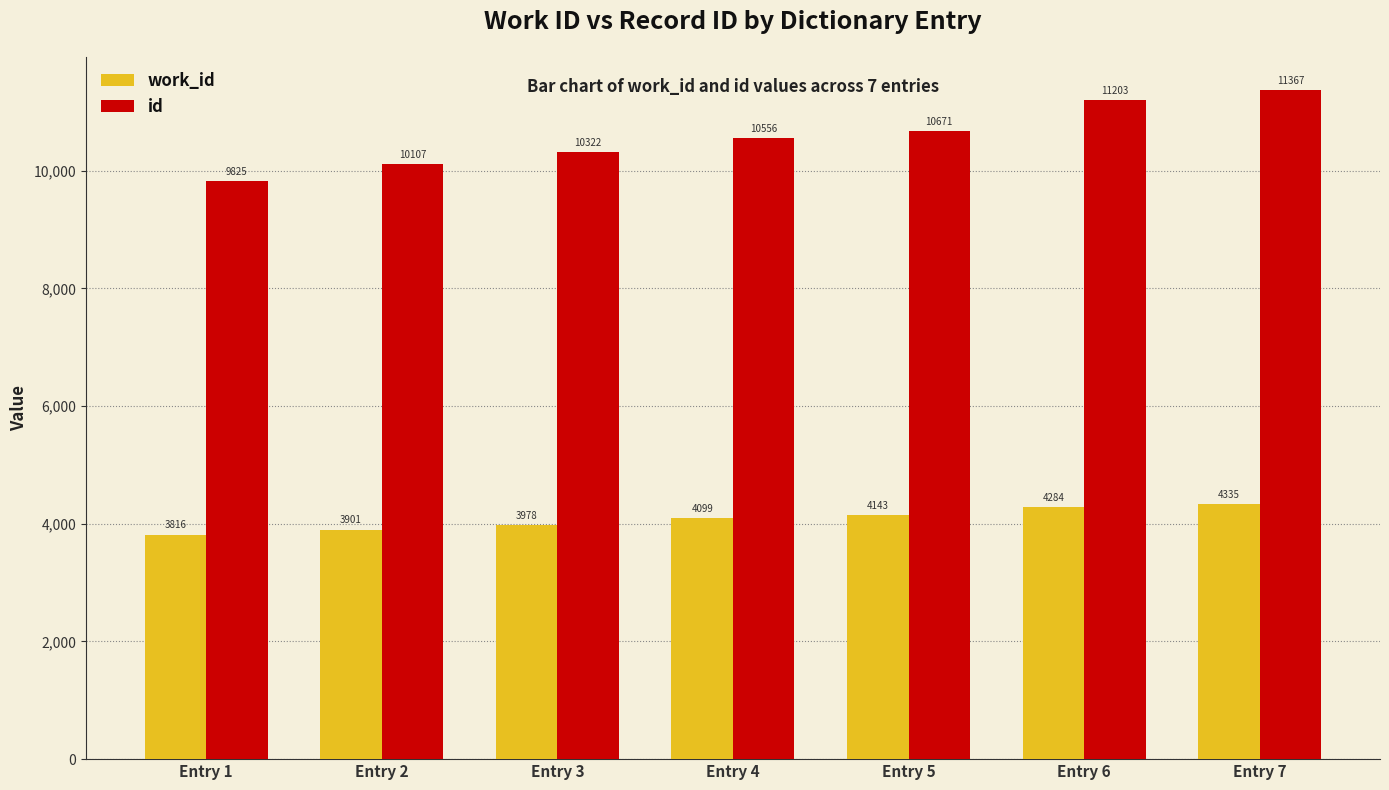

What is the spread (max minus min) of values at Entry 5?

6528